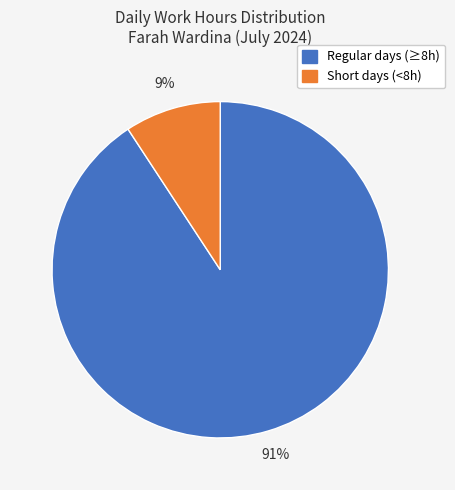

To the nearest percent, what is the average slice percentage?

50%